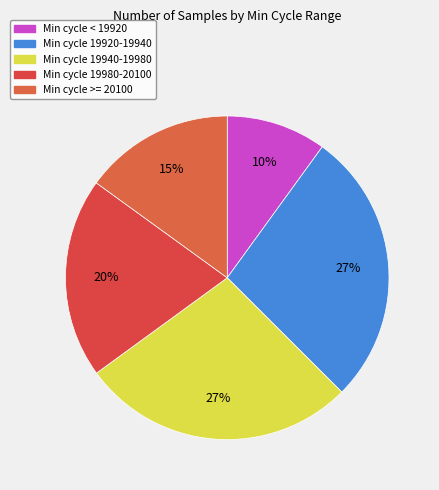

Count the number of slices in the pie.

5